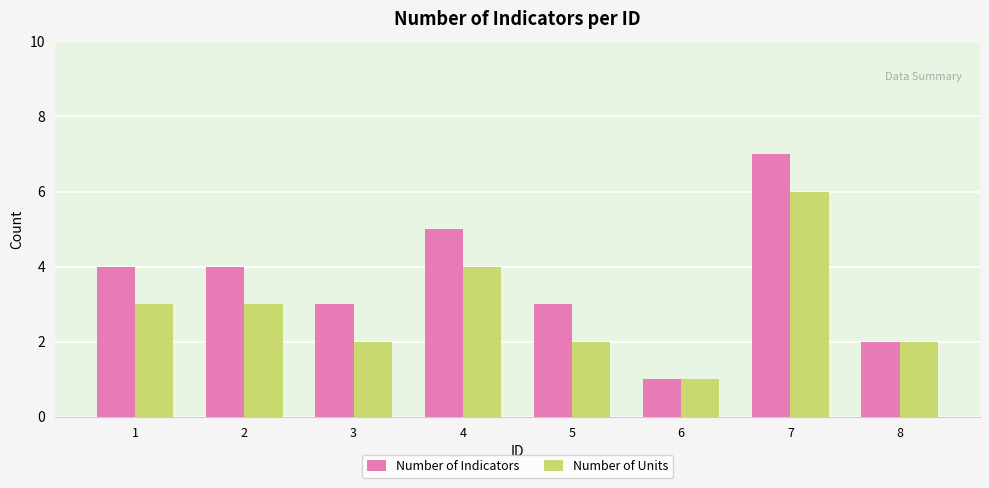

What is the maximum value for Number of Units?

6